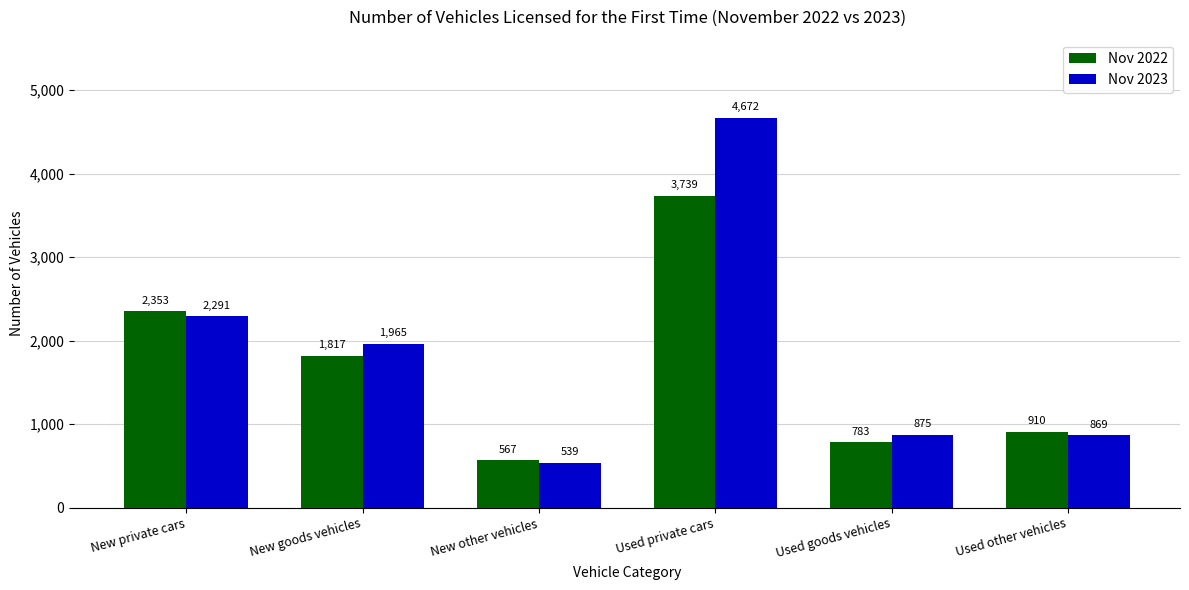

What are all the series names shown in the legend?

Nov 2022, Nov 2023